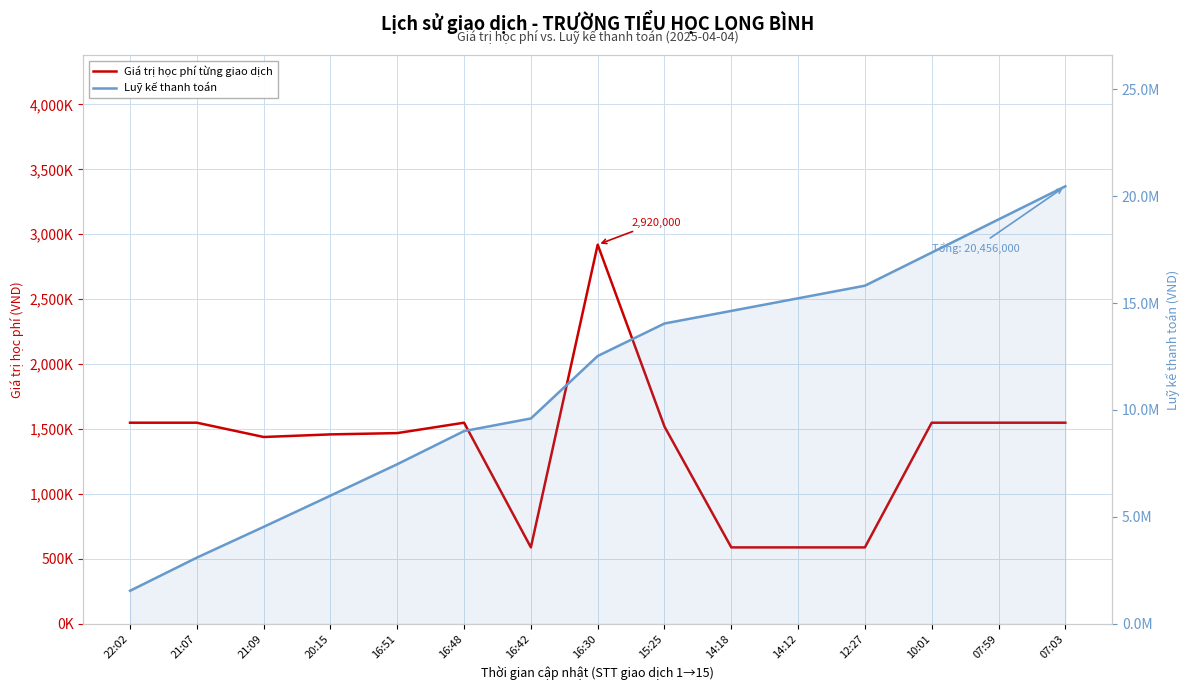

What is the average value of the Giá trị học phí từng giao dịch series?

1363733